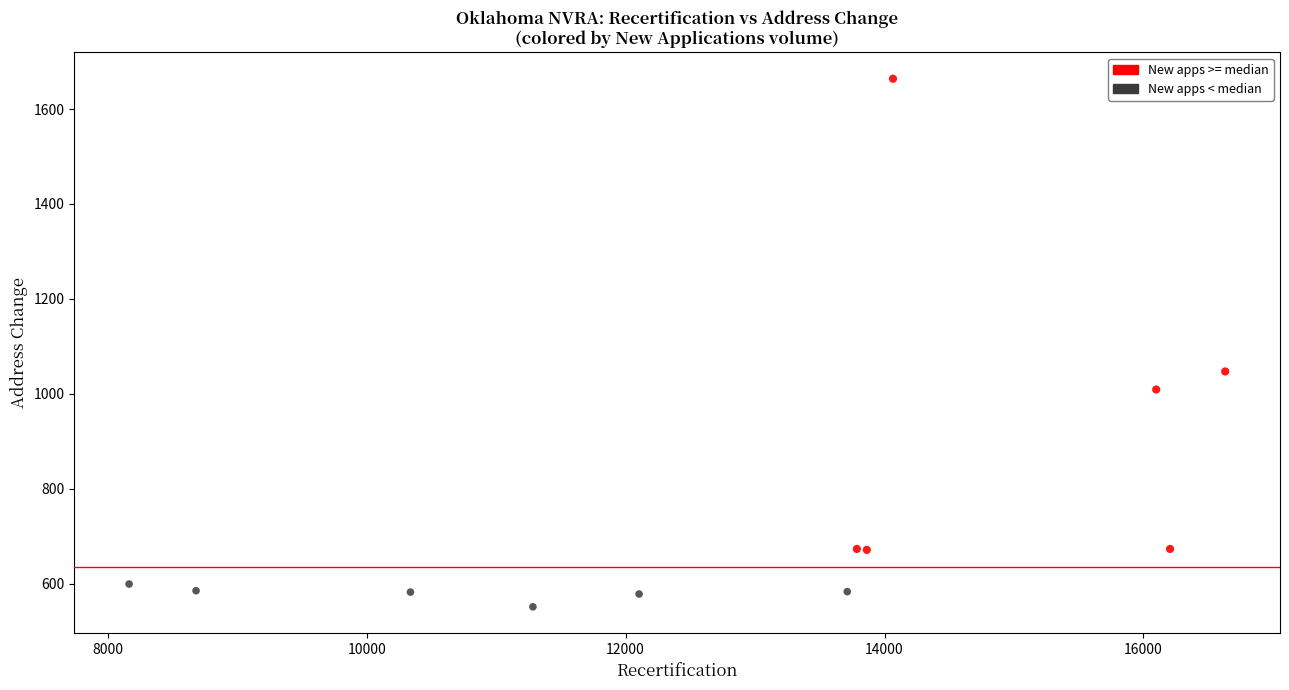

Which series reaches the minimum Y coordinate?

New apps < median